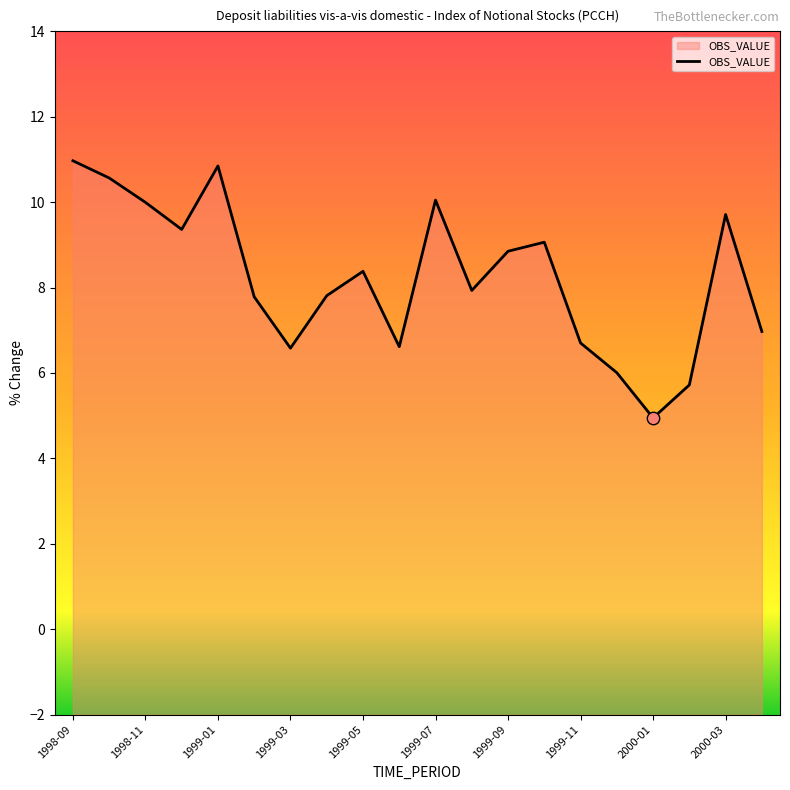

Between 1999-12 and 1999-02, which is larger?

1999-02